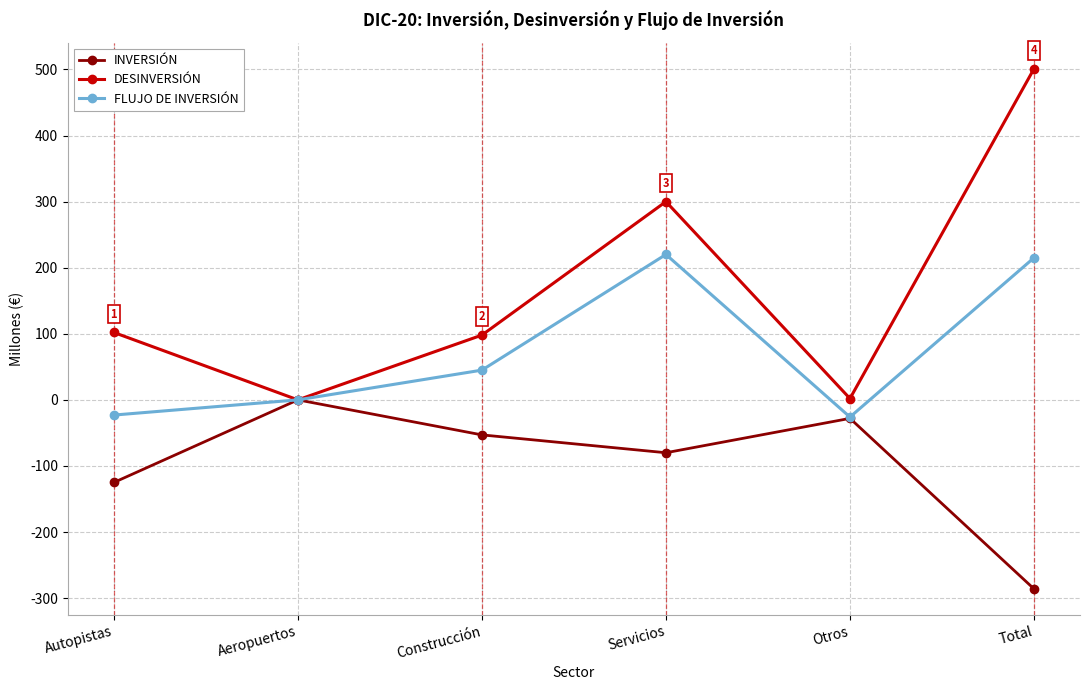

Which series has the widest spread of values?

DESINVERSIÓN